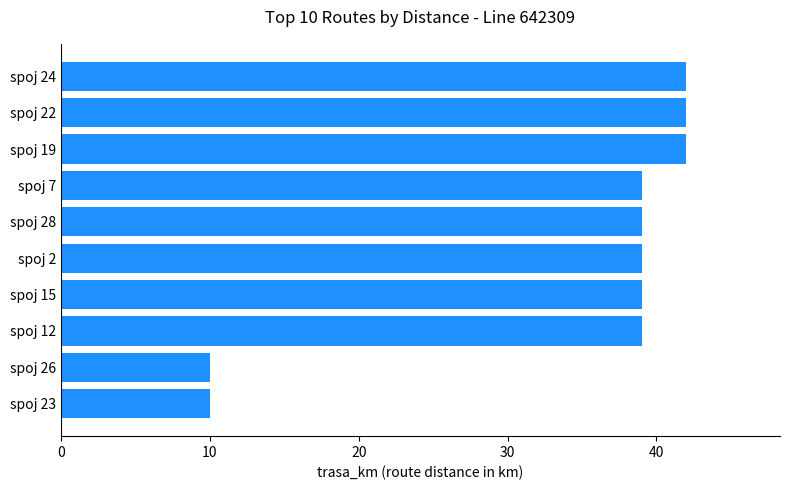

Approximately how many times larger is the value at spoj 7 compared to spoj 12?

1.0